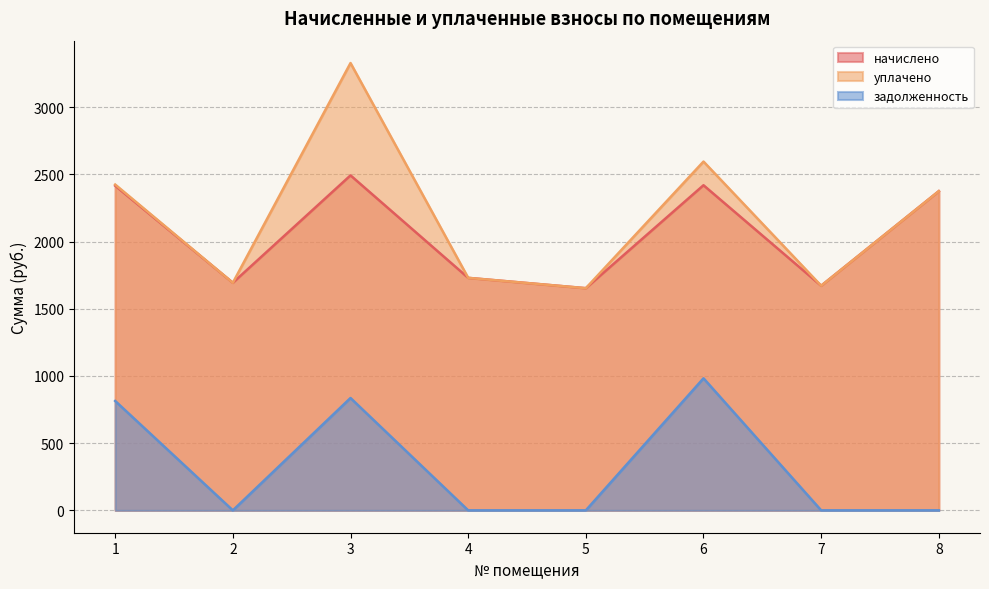

At which label does начислено first exceed 2375?

1